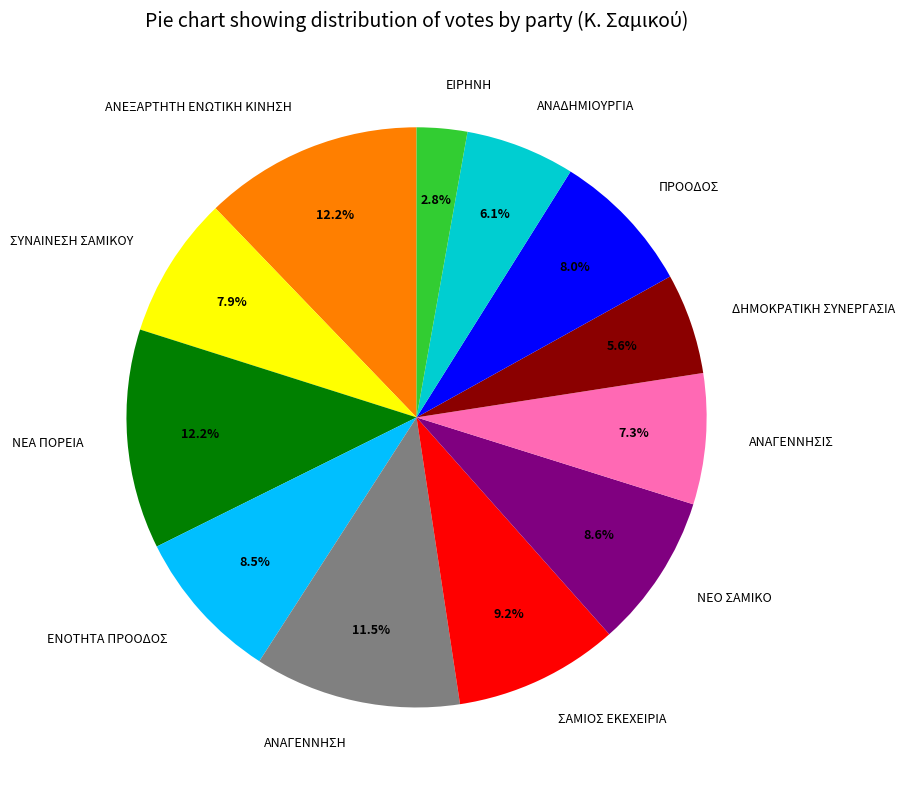

Count the number of slices in the pie.

12